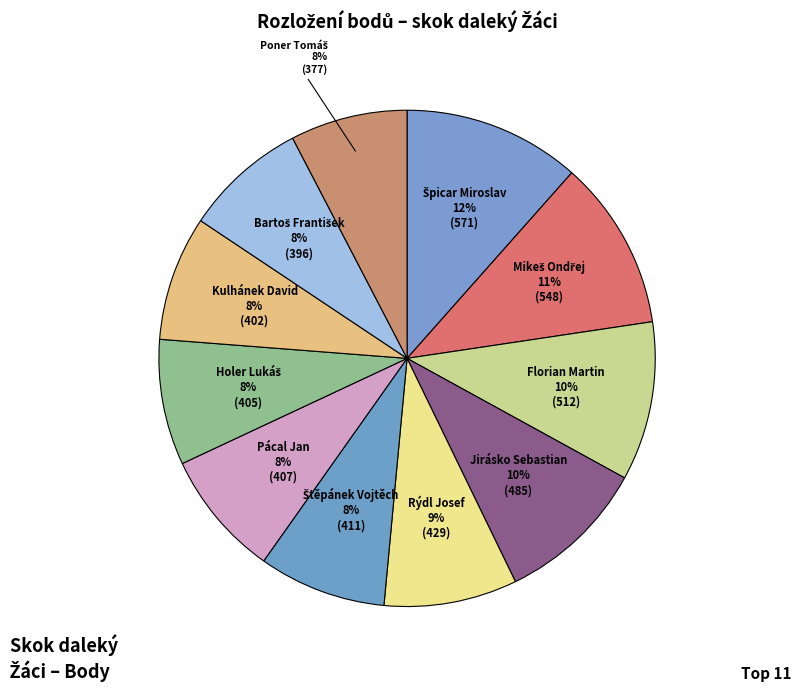

Count the number of slices in the pie.

11